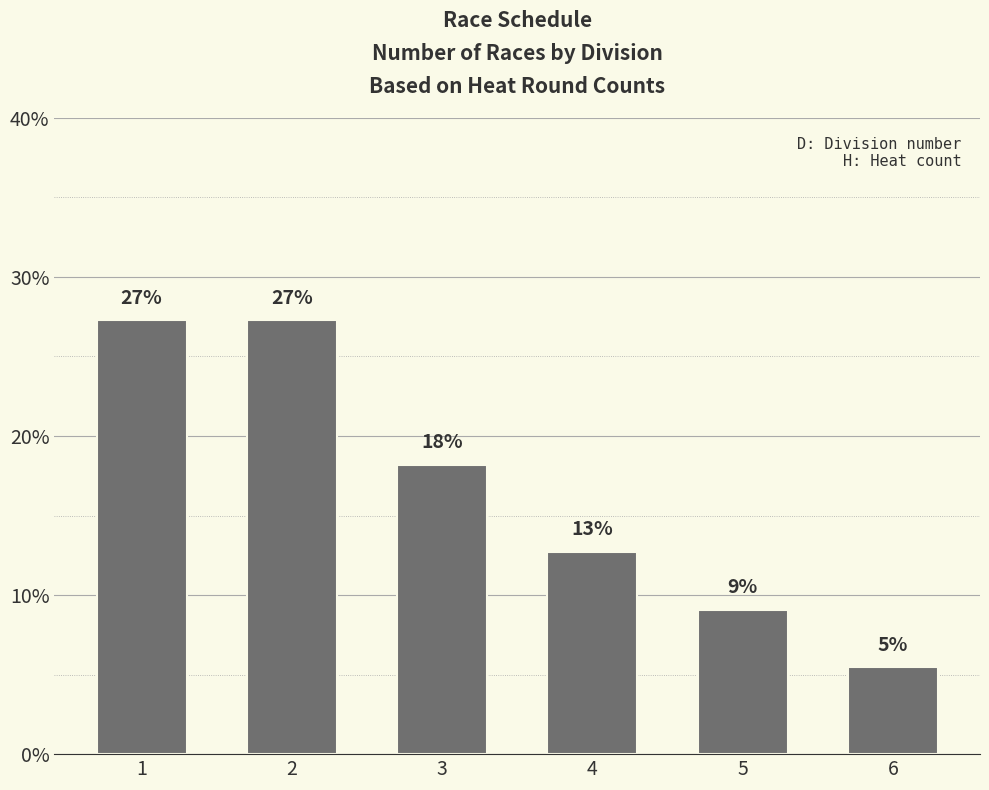

How many bars are there in total?

6